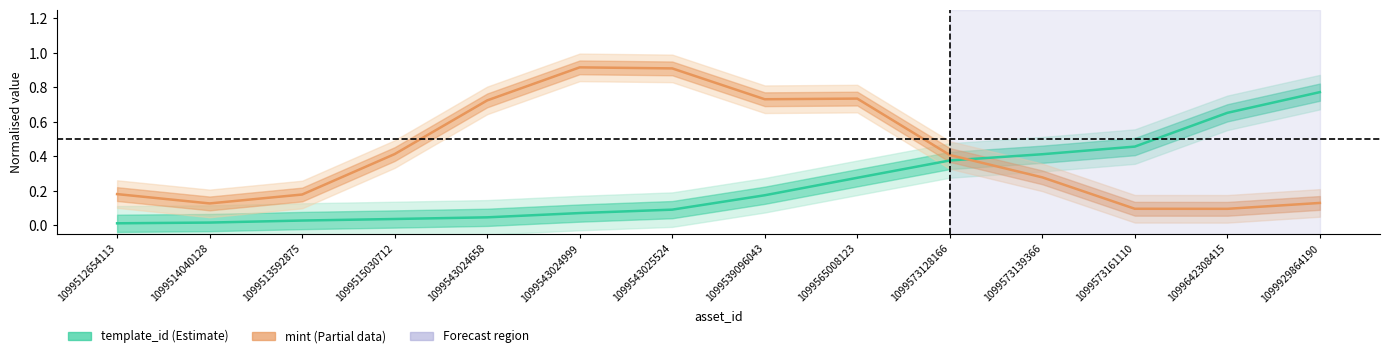

In mint, how many points are lower than both neighbors (excluding endpoints)?

3